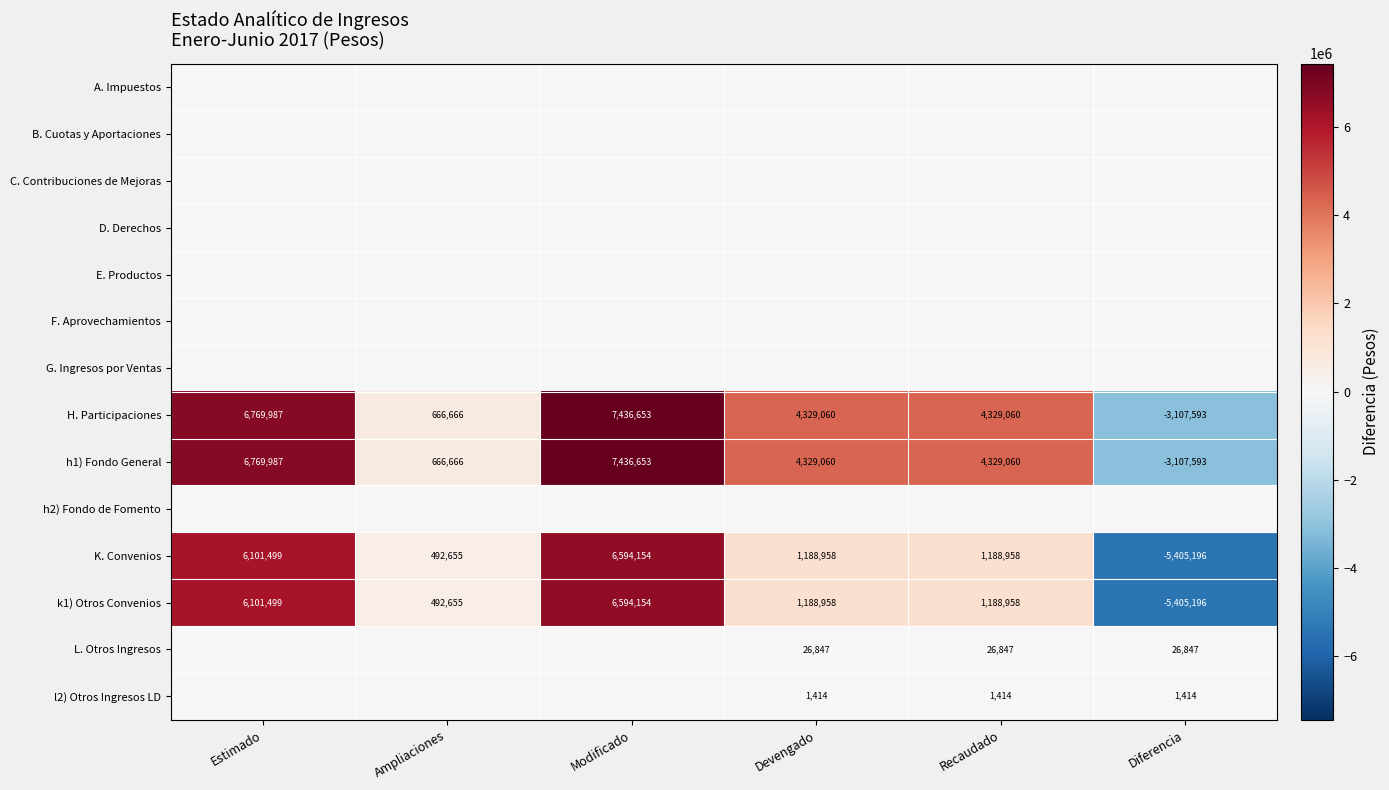

What is the sum of the l2) Otros Ingresos LD values at Recaudado and Diferencia?

2828